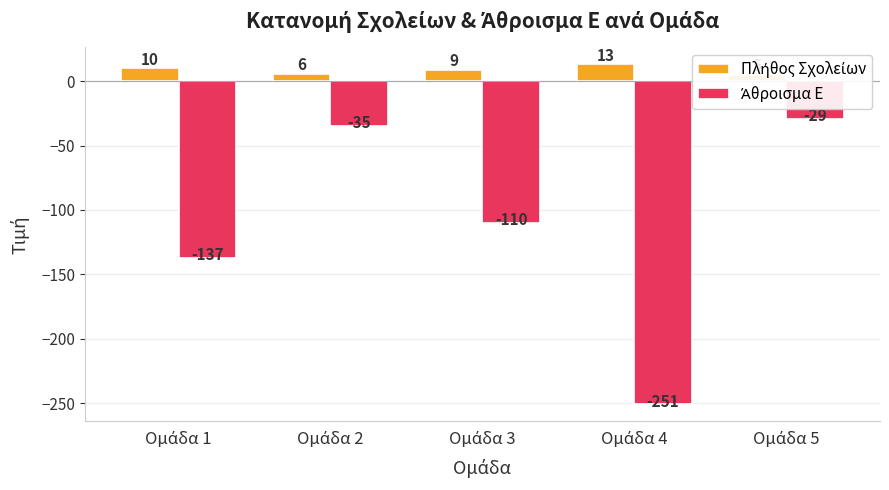

How many series are shown in this chart?

2